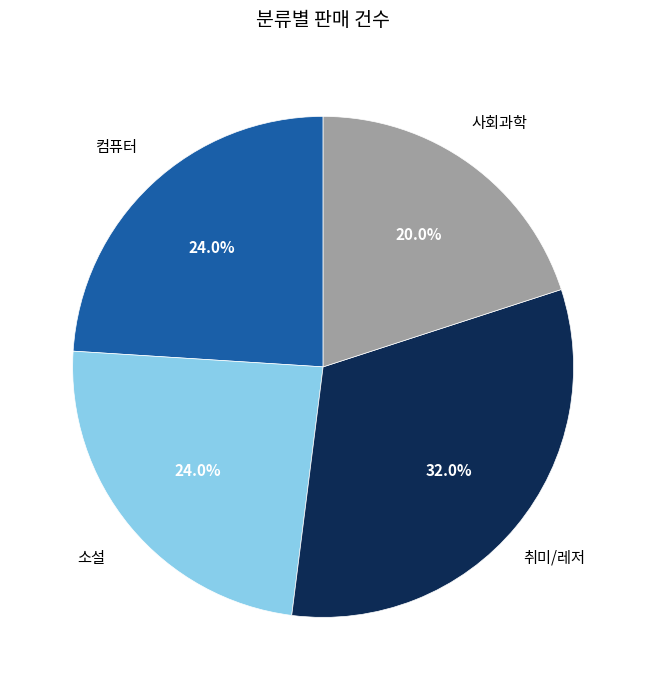

Is the sum of 취미/레저 and 컴퓨터 greater than half?

Yes